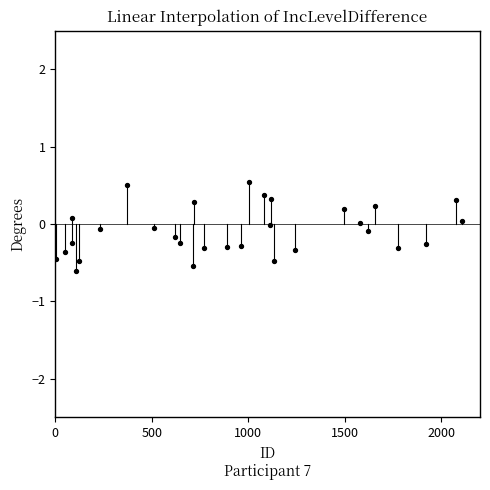

What is the range of X values (max minus min)?

2101.0